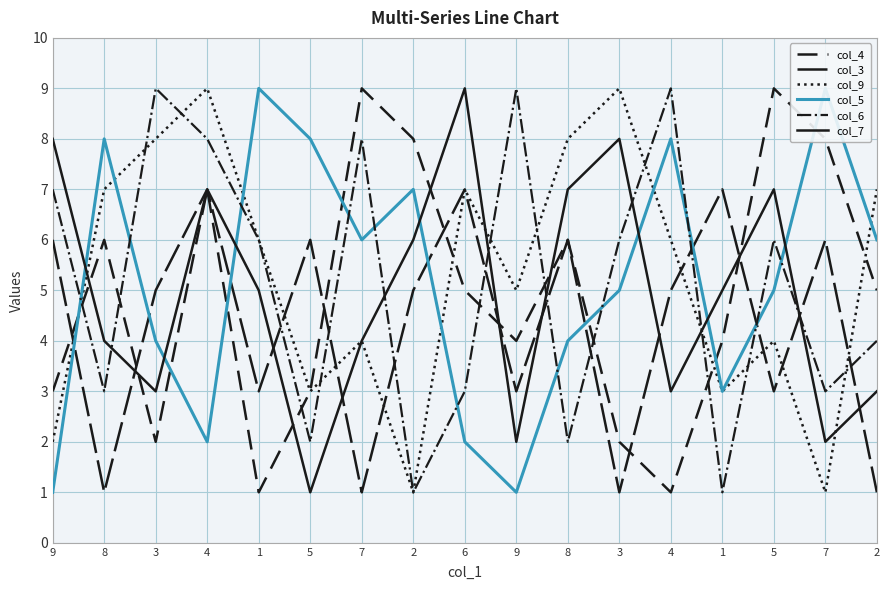

Rank the series at 8 from lowest to highest value.

col_3, col_6, col_7, col_4, col_9, col_5